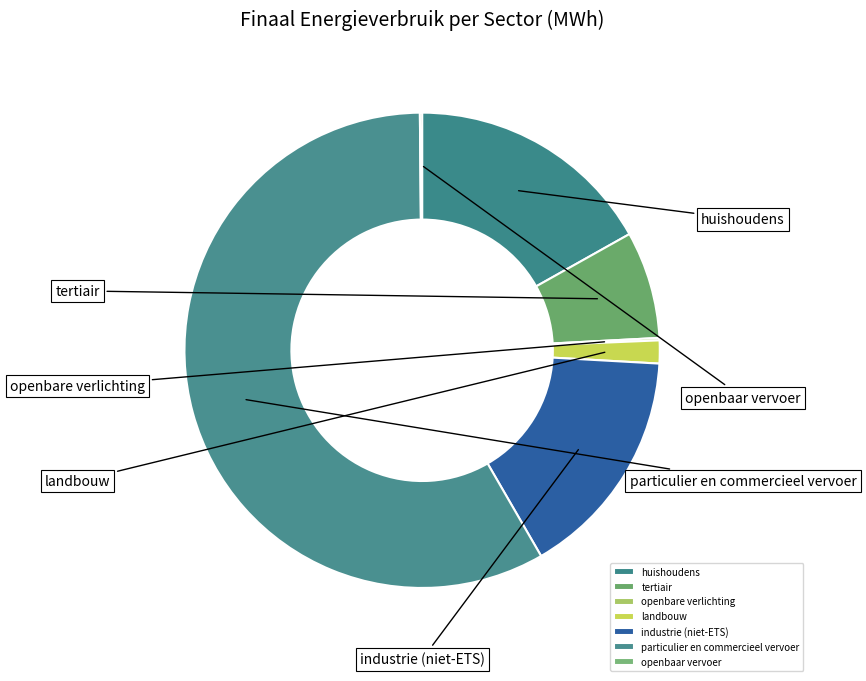

Do particulier en commercieel vervoer and landbouw together represent more than half of the pie?

Yes